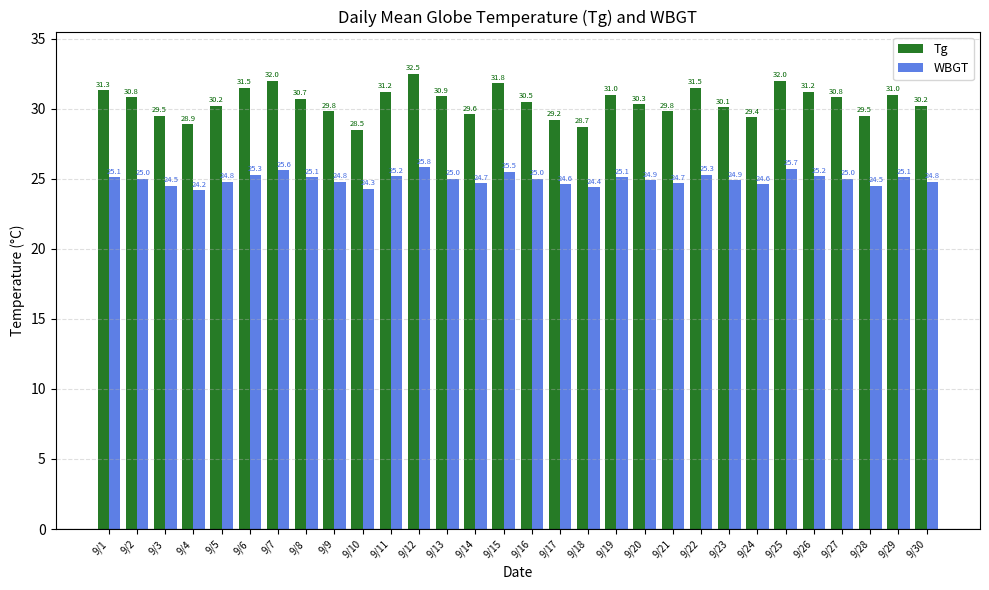

Reading left to right, extract all data points from this chart.

Tg: 31.3	30.8	29.5	28.9	30.2	31.5	32.0	30.7	29.8	28.5	31.2	32.5	30.9	29.6	31.8	30.5	29.2	28.7	31.0	30.3	29.8	31.5	30.1	29.4	32.0	31.2	30.8	29.5	31.0	30.2
WBGT: 25.1	25.0	24.5	24.2	24.8	25.3	25.6	25.1	24.8	24.3	25.2	25.8	25.0	24.7	25.5	25.0	24.6	24.4	25.1	24.9	24.7	25.3	24.9	24.6	25.7	25.2	25.0	24.5	25.1	24.8